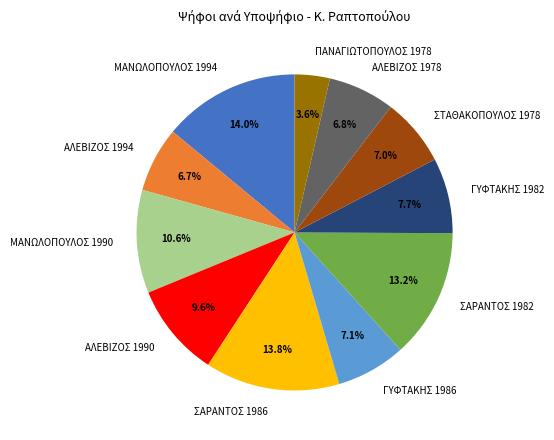

What is the smallest slice in the pie chart?

ΠΑΝΑΓΙΩΤΟΠΟΥΛΟΣ 1978